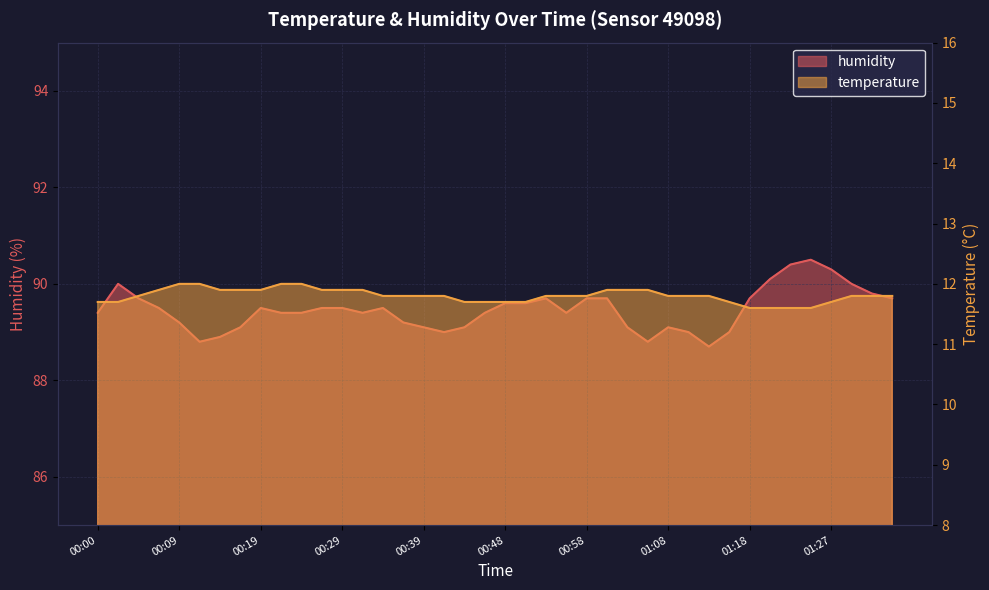

What is the maximum value for humidity?

90.5